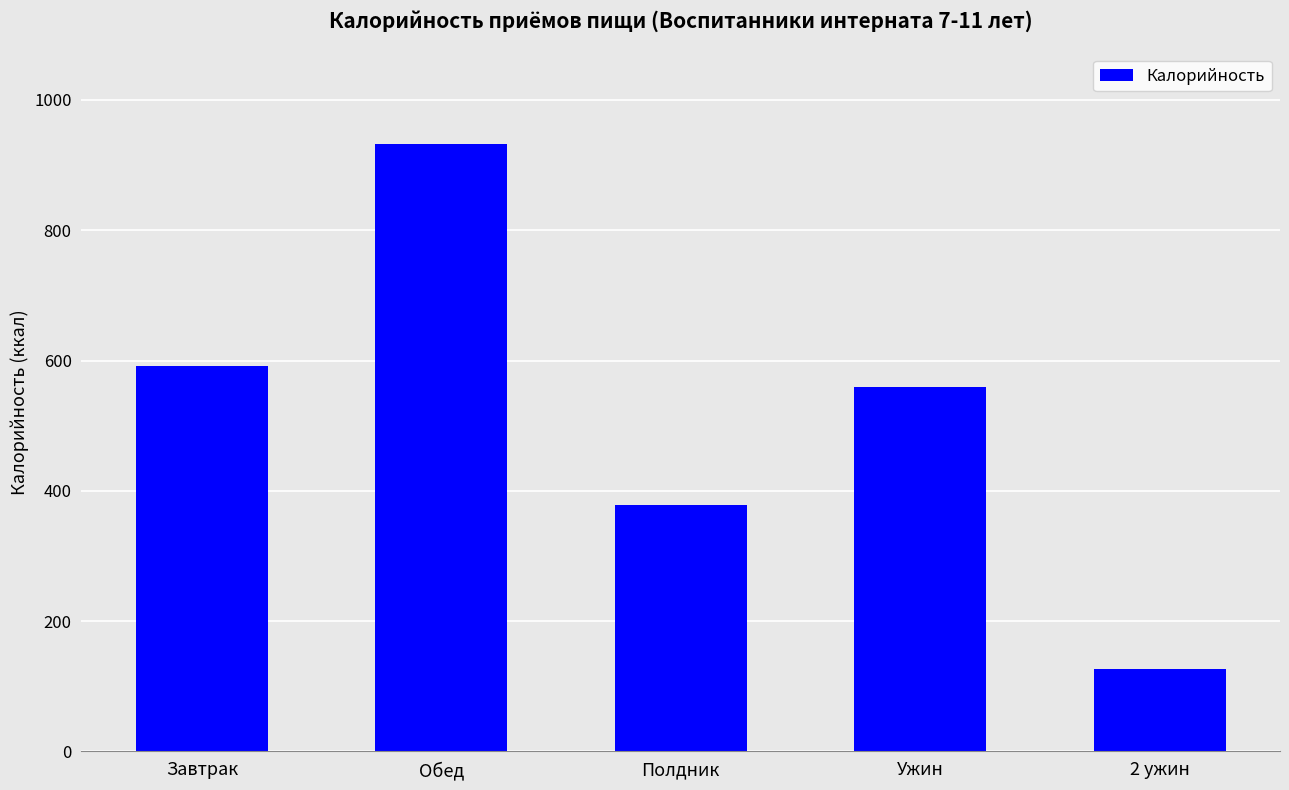

Read the value at Обед.

932.9